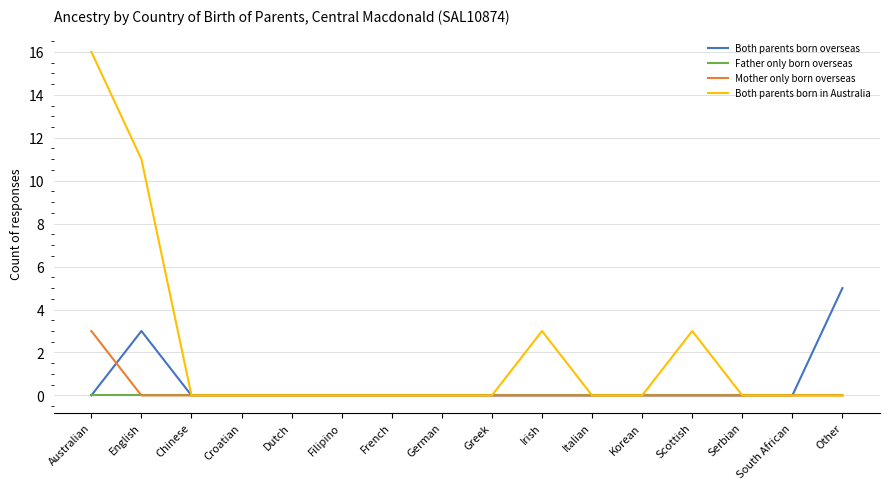

What position from the left is Croatian?

4